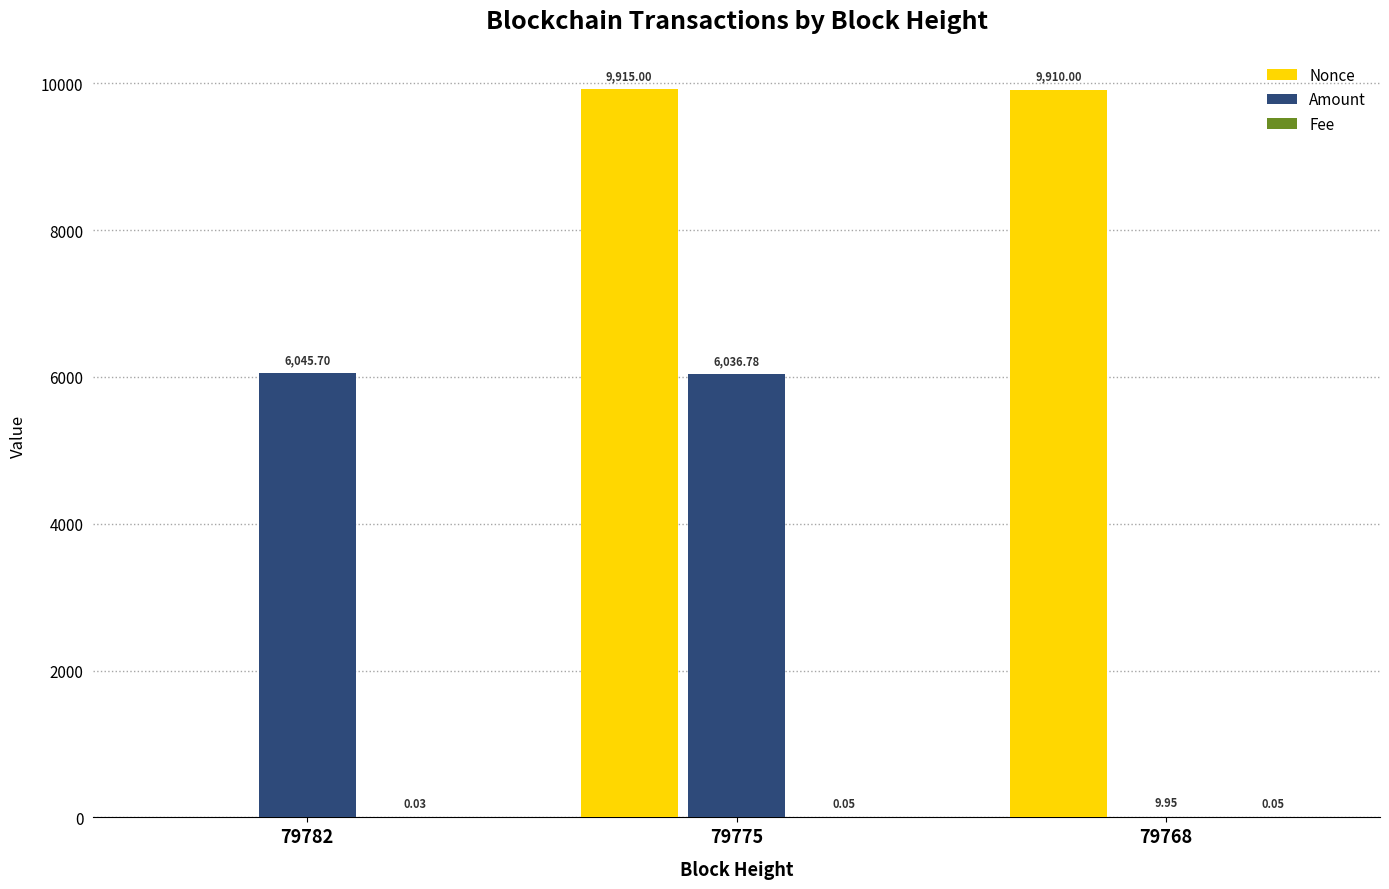

What is the total value across all series at 79768?

9920.0